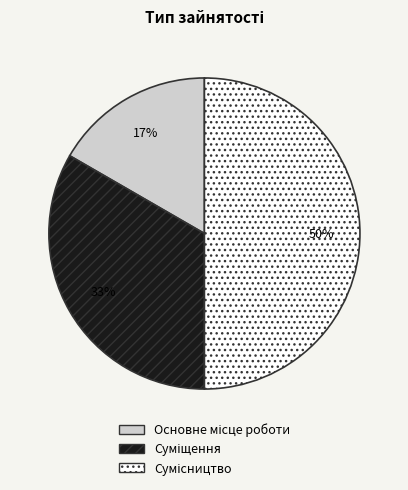

How many segments does this pie chart have?

3